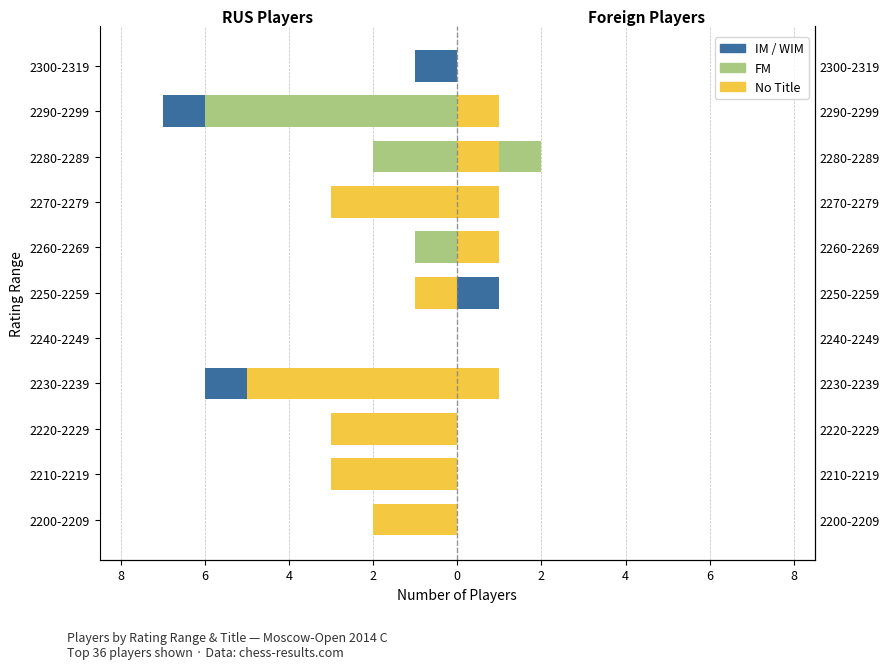

What are all the series names shown in the legend?

No Title, FM, IM/WIM